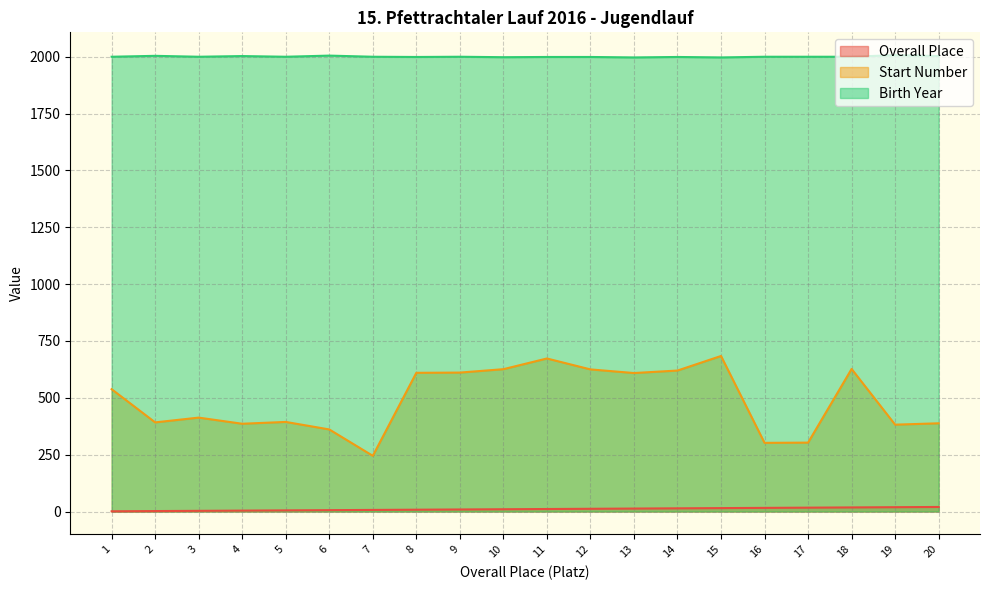

True or false: Start Number and Overall Place intersect in this chart.

False